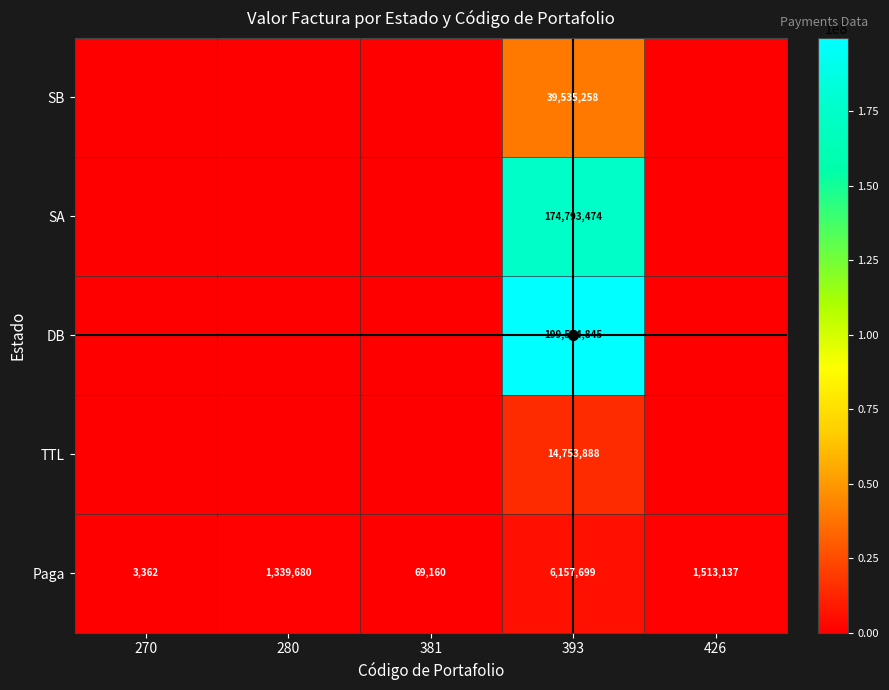

List the labels in order of Paga value, largest first.

393, 426, 280, 381, 270